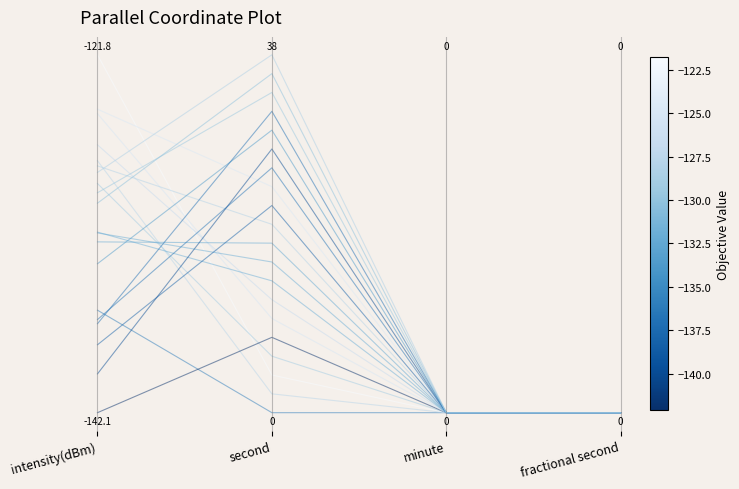

Does the chart have visible grid lines?

No